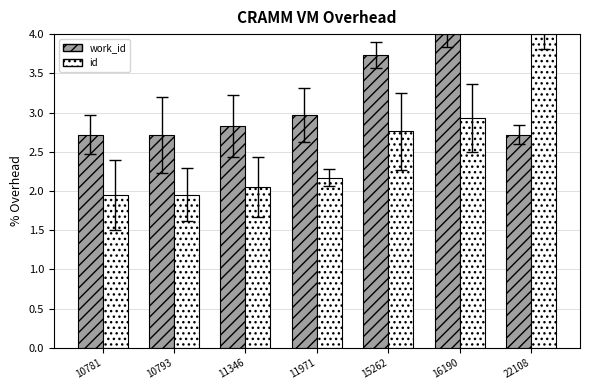

What is the spread (max minus min) of values at 22108?

1.3